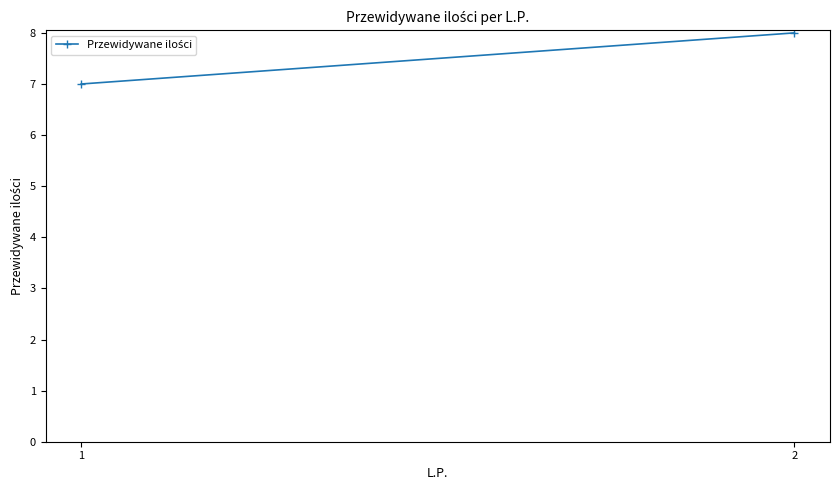

The chart shows a value of 11 at 1. True or false?

False